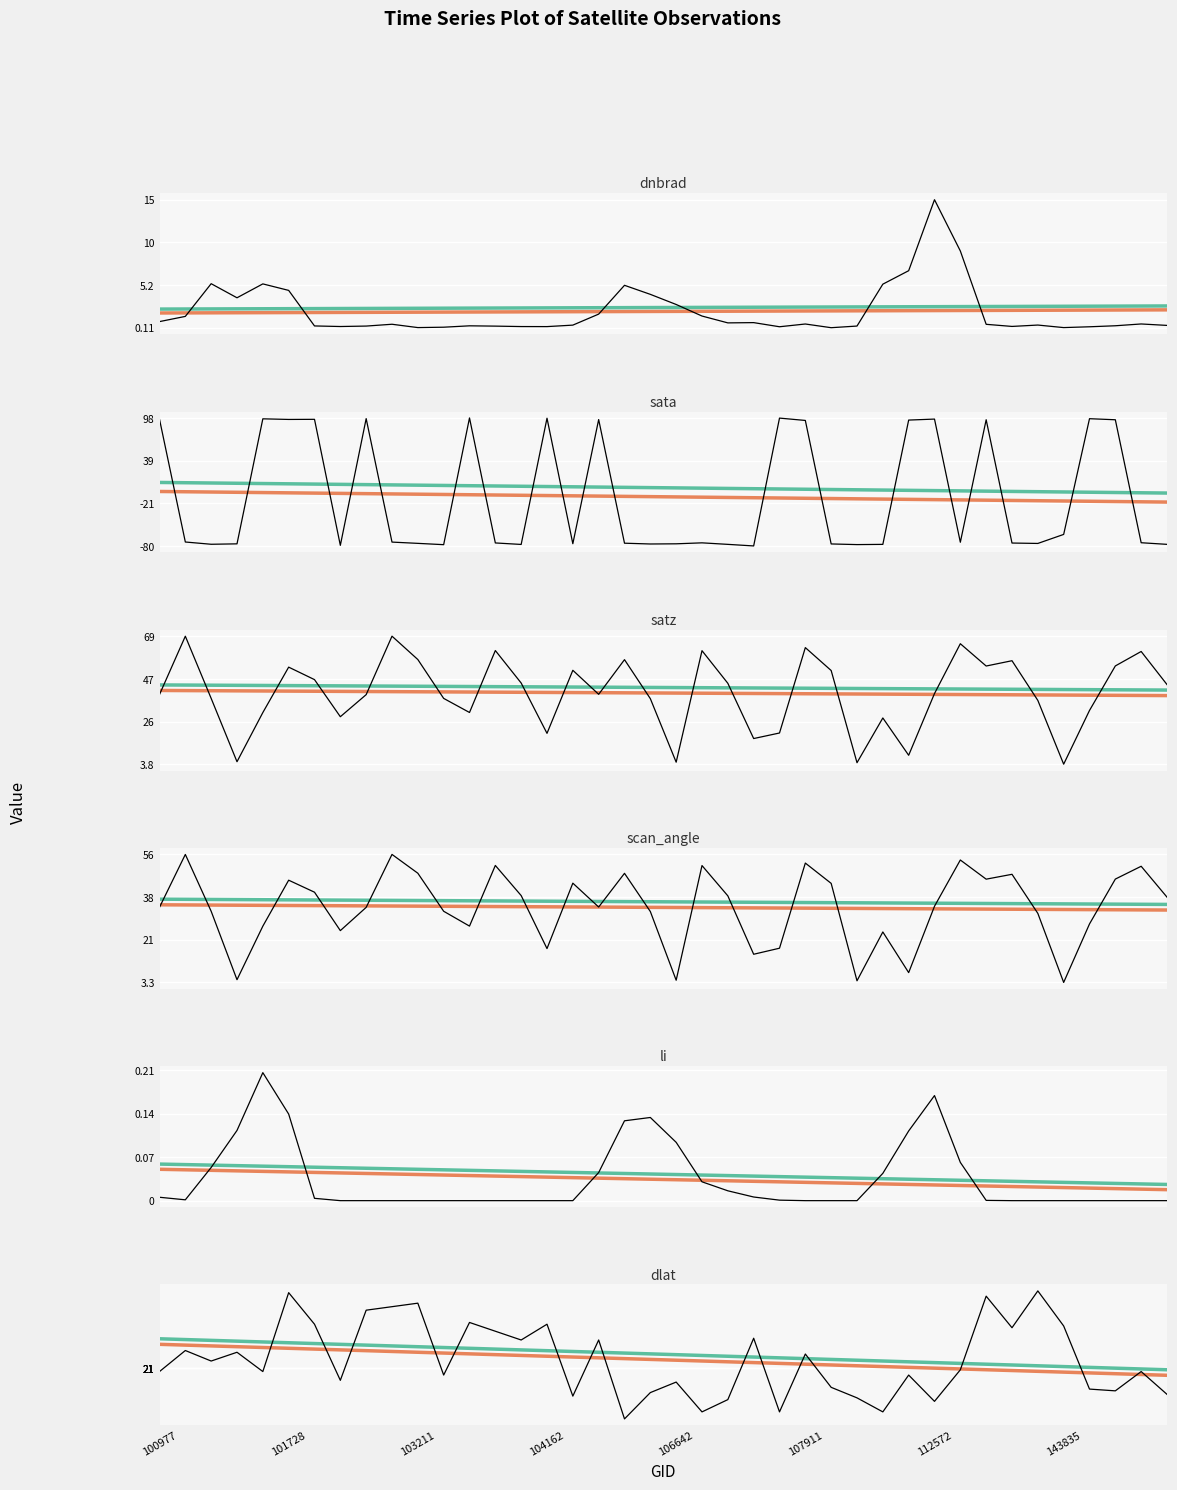

Which series has the largest total across all categories?

satz